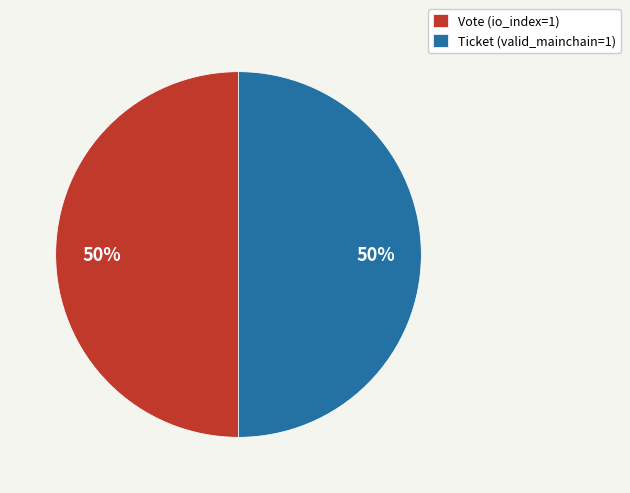

What is the ratio of the value at Ticket (valid_mainchain=1) to the value at Vote (io_index=1)?

1.0